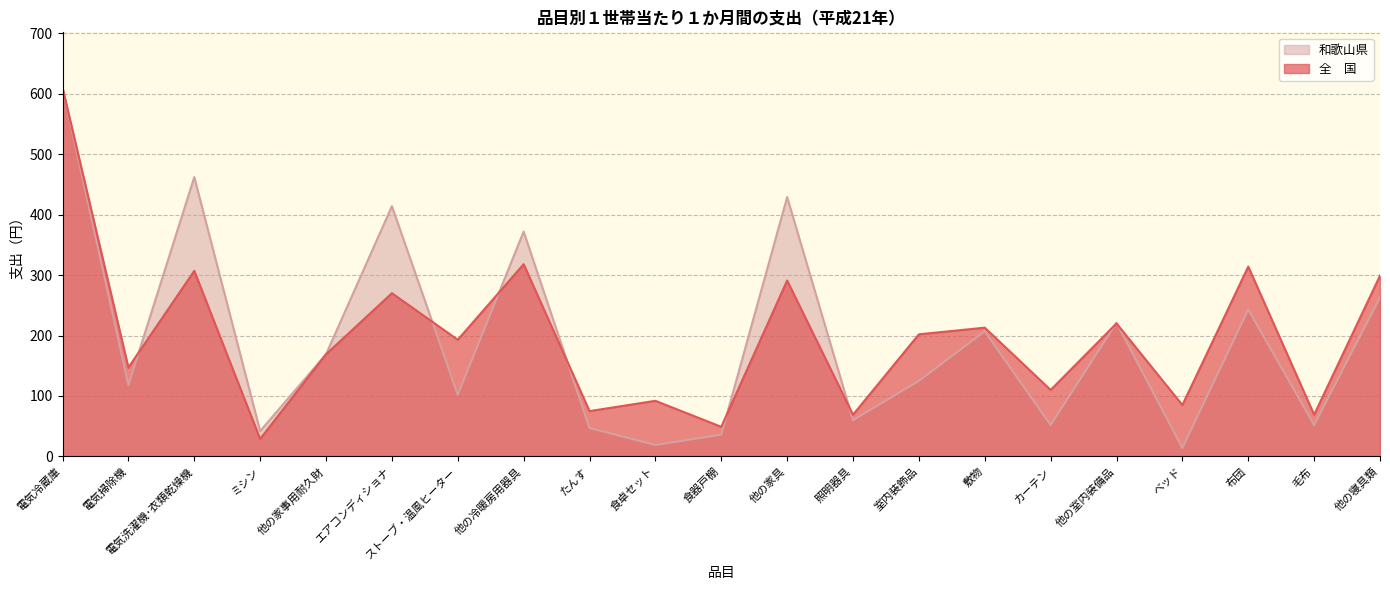

Which series has the largest range (max minus min)?

和歌山県